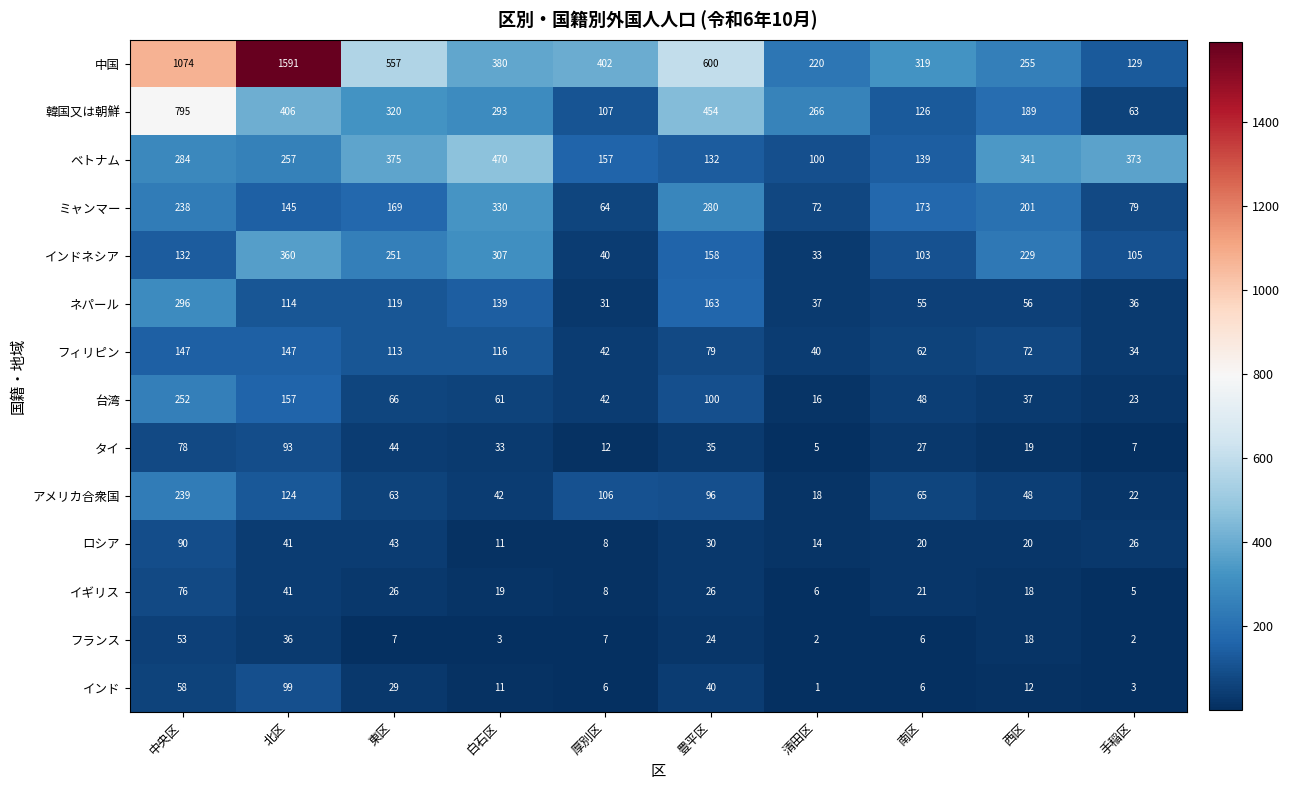

What is the difference between the イギリス values at 西区 and 豊平区?

8